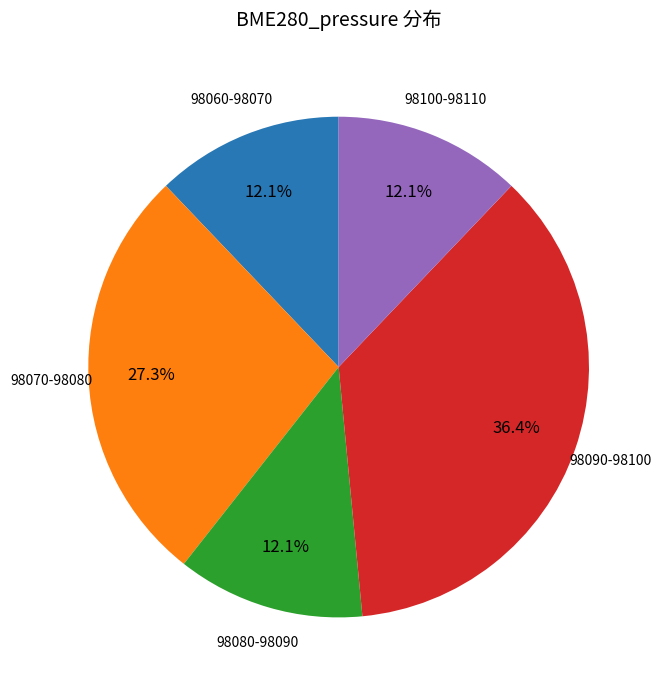

Is there a majority slice in this chart?

No